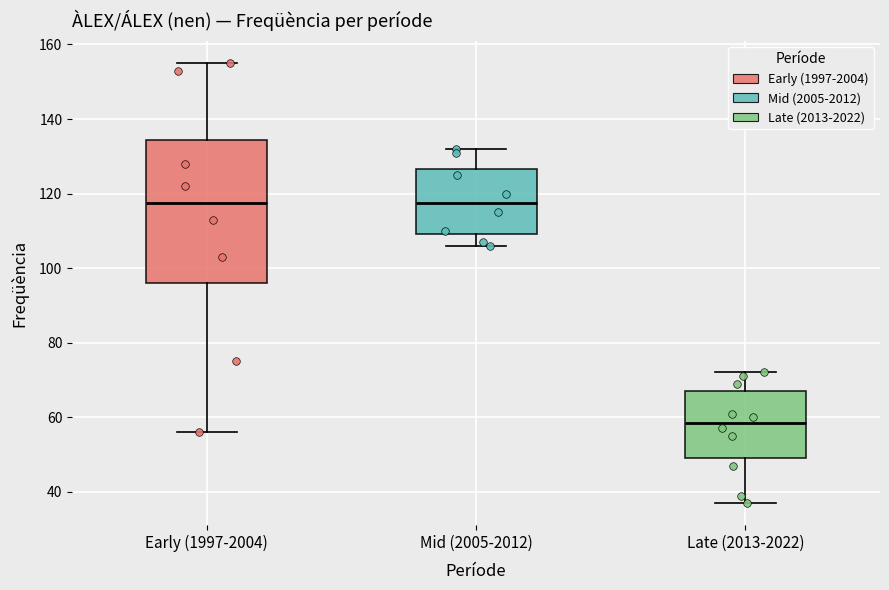

Reading left to right, transcribe this box plot: for each box, give where its median line is, the range the box spans, and where its two whiskers end, as read against the y-axis. The values are not printed on the chart, so give them approximately, as read against the axis.

Early (1997-2004): median 118, box 96 to 134, whiskers 56 to 156
Mid (2005-2012): median 118, box 110 to 126, whiskers 106 to 132
Late (2013-2022): median 58, box 50 to 68, whiskers 38 to 72